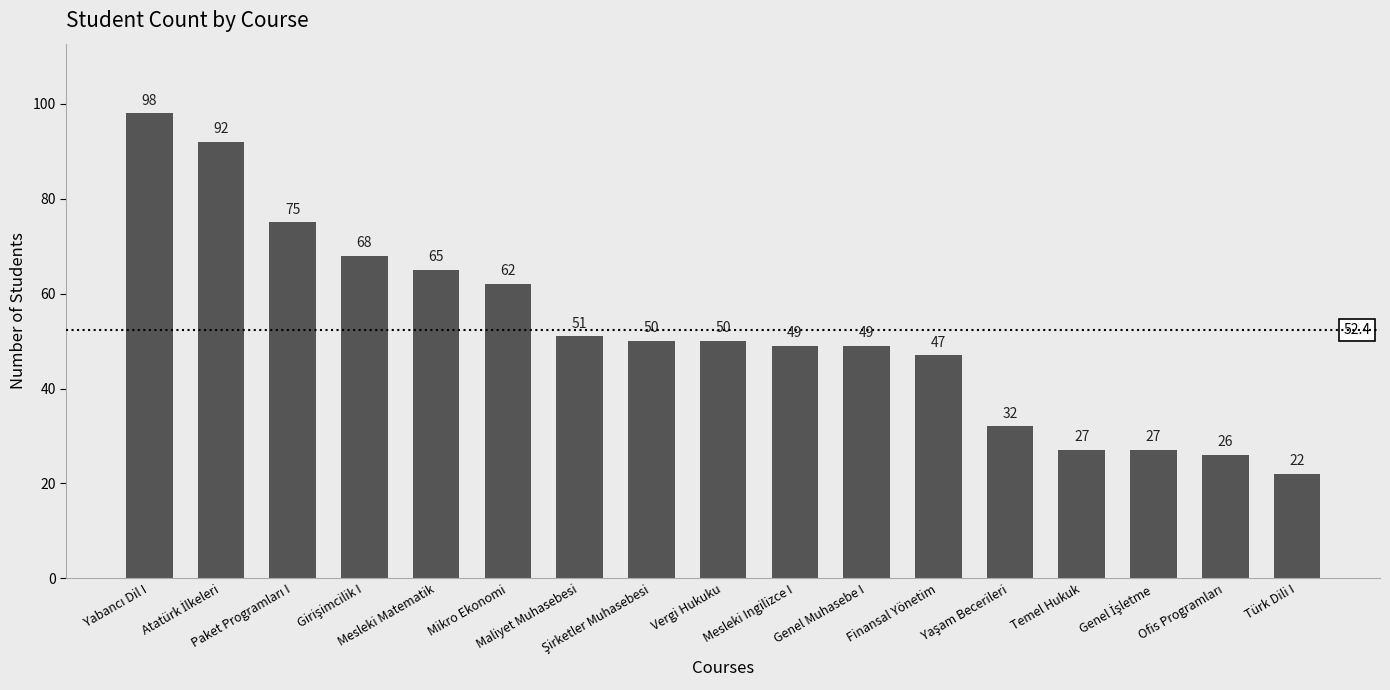

What is the sum of all values?

890